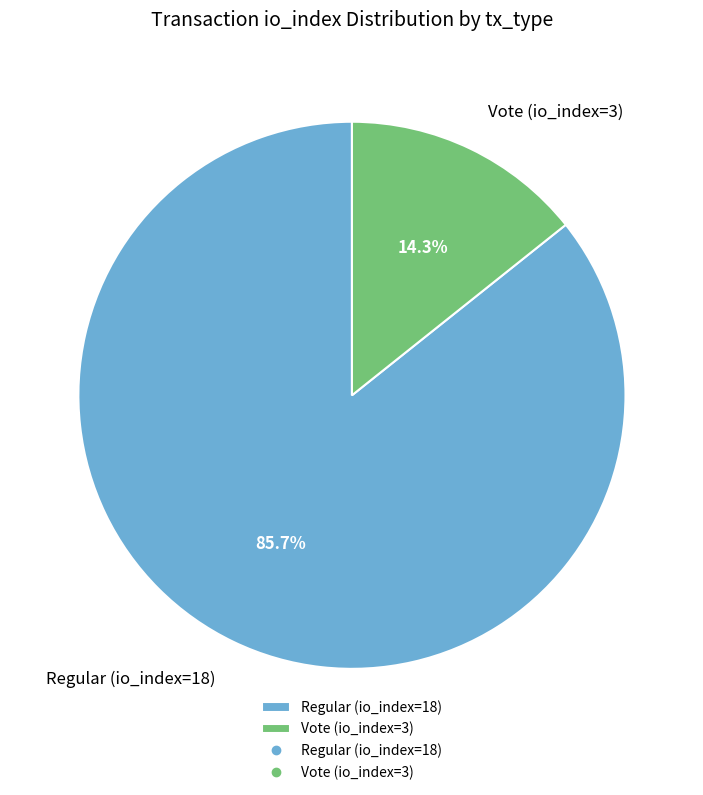

Is the sum of Vote (io_index=3) and Regular (io_index=18) greater than half?

Yes